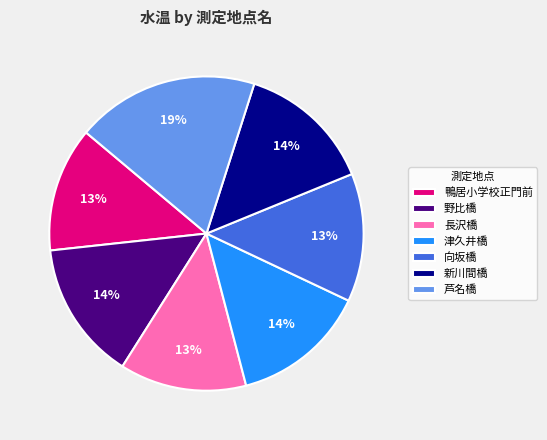

Between 鴨居小学校正門前 and 新川間橋, which is larger?

新川間橋